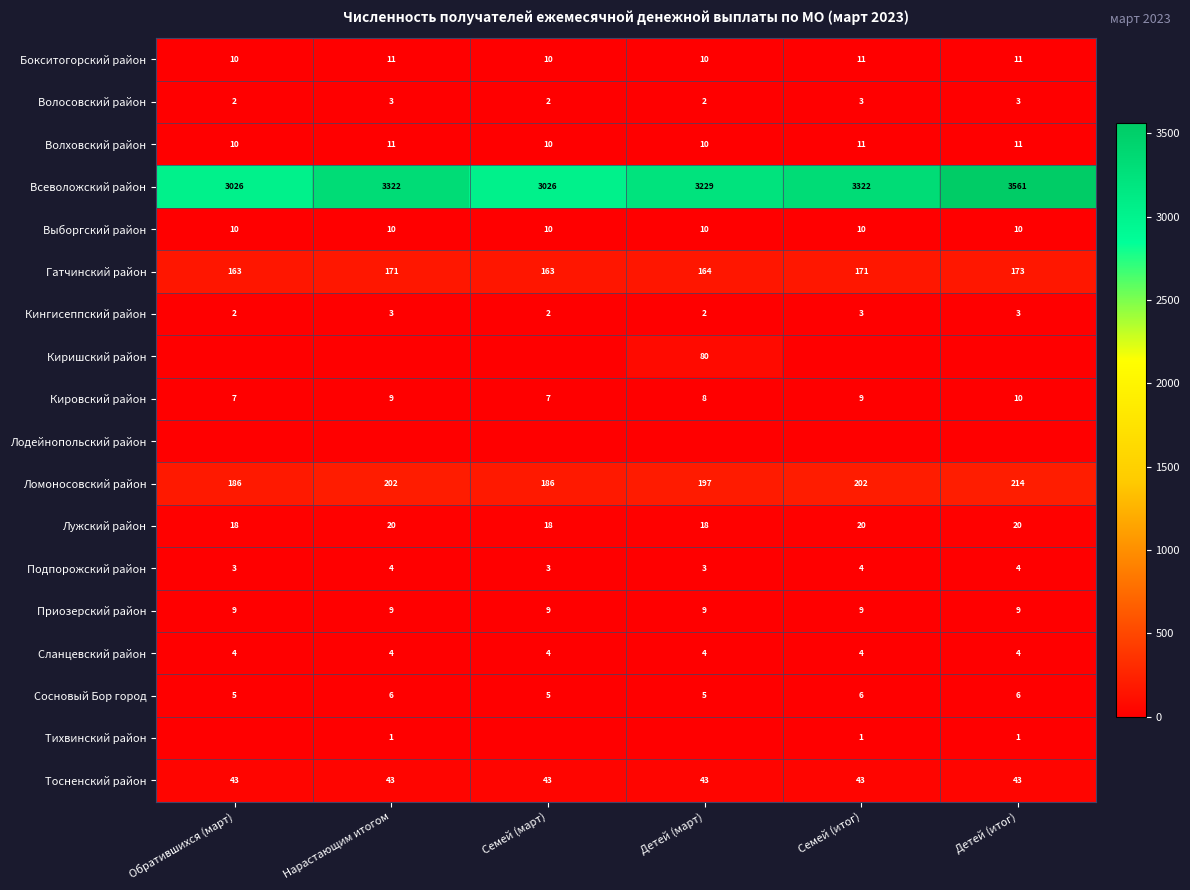

Is the value of Кировский район at Нарастающим итогом greater than the value of Выборгский район at Семей (март)?

No